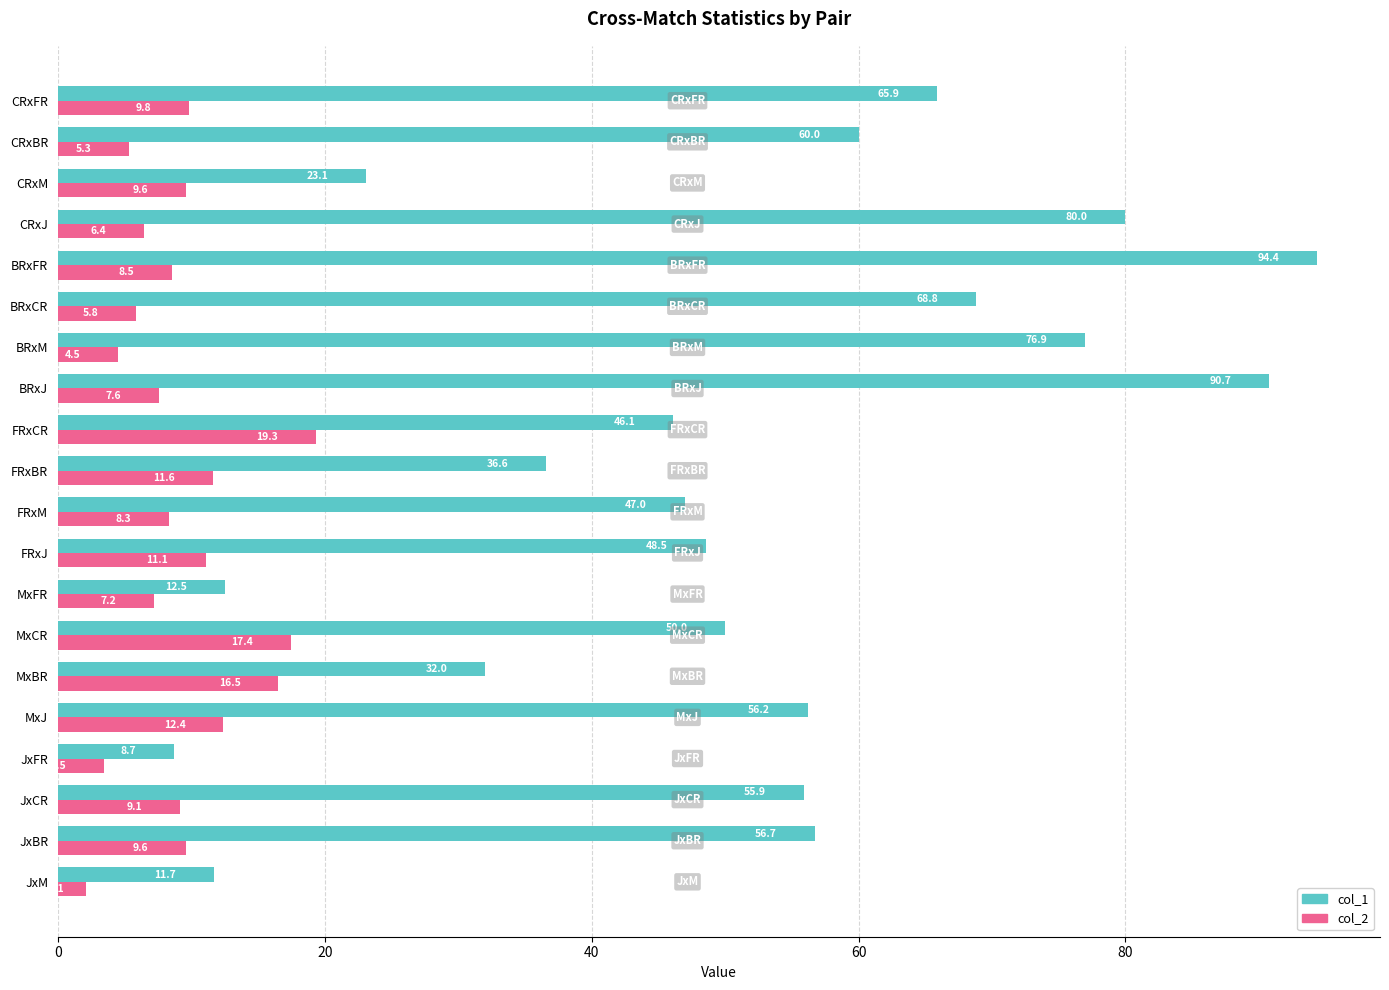

At which category is the sum across all series the highest?

BRxFR